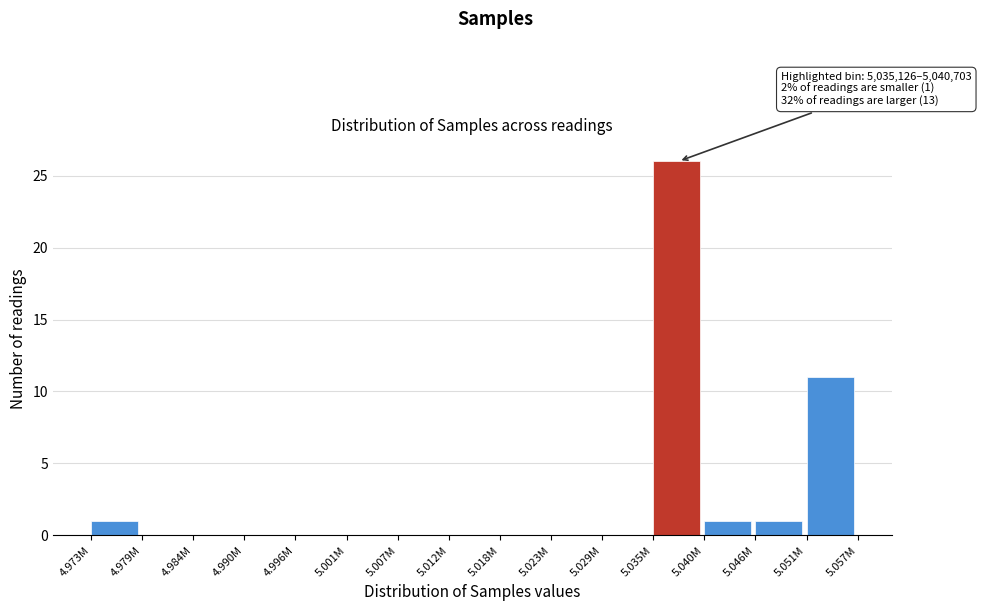

Reading left to right, list all the values displayed in this chart.

4.973M=1	4.979M=0	4.984M=0	4.990M=0	4.996M=0	5.001M=0	5.007M=0	5.012M=0	5.018M=0	5.023M=0	5.029M=0	5.035M=26	5.040M=1	5.046M=1	5.051M=11